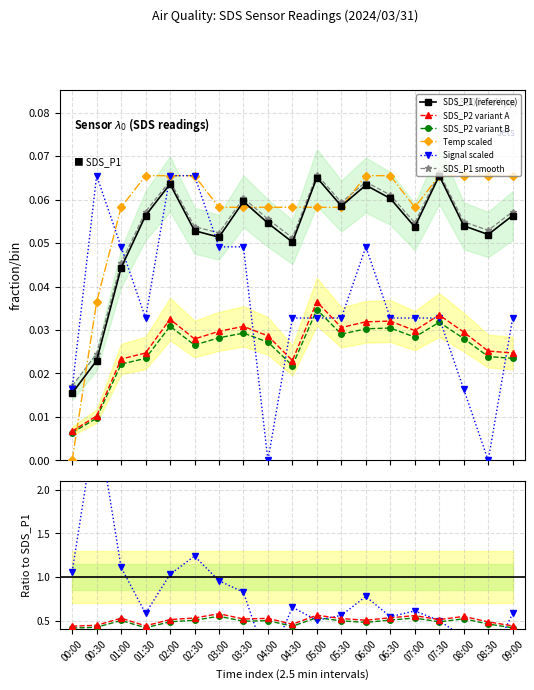

At how many categories does at least one series exceed 2?

1